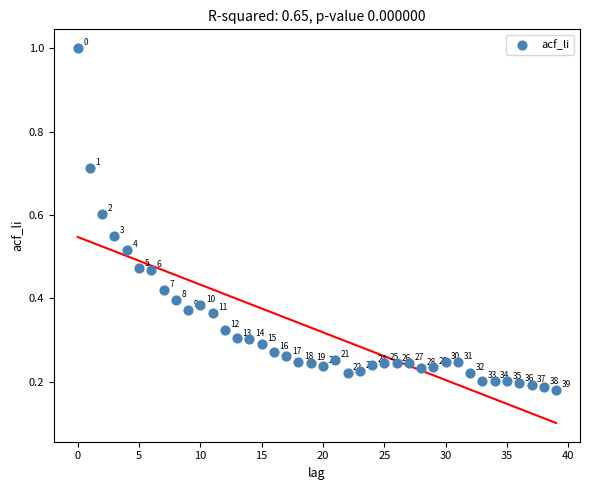

What is the range of Y values (max minus min)?

0.8